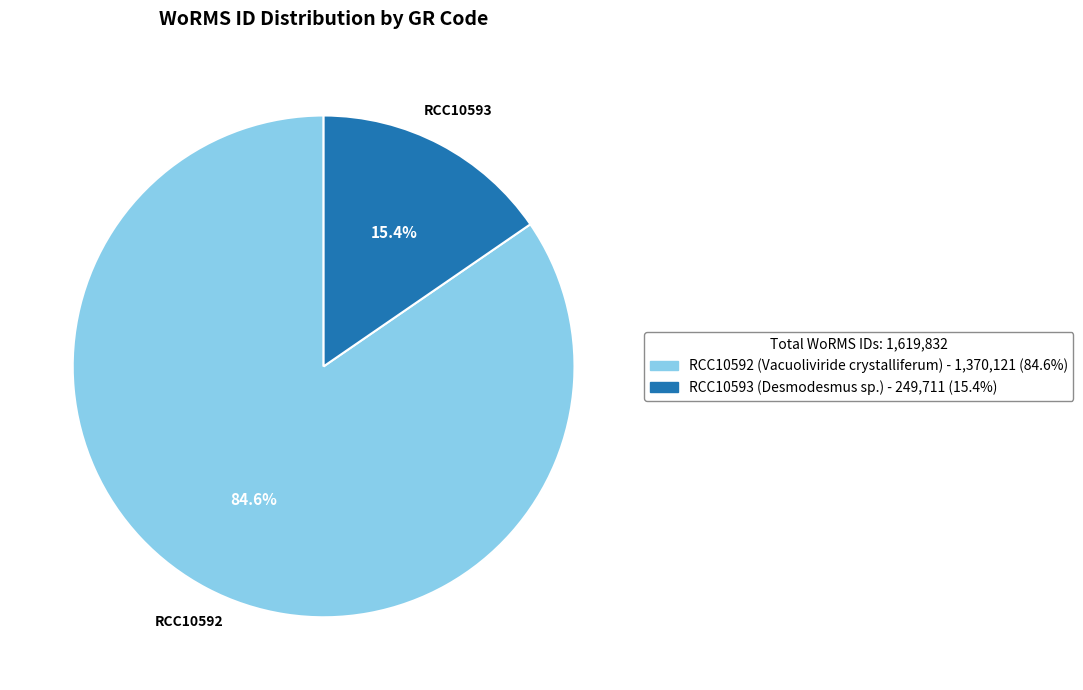

To the nearest percent, what is the average slice percentage?

50%